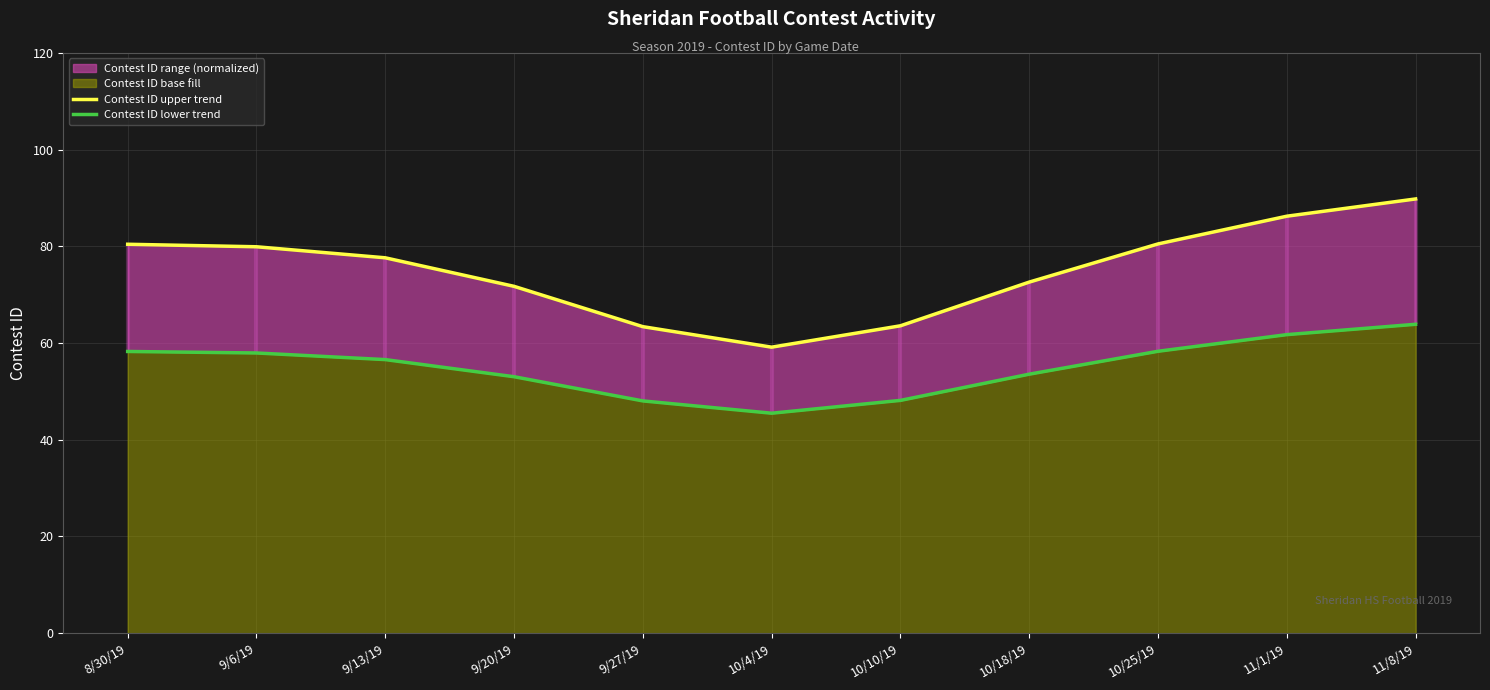

At which label does Contest ID upper trend reach its minimum?

10/4/19